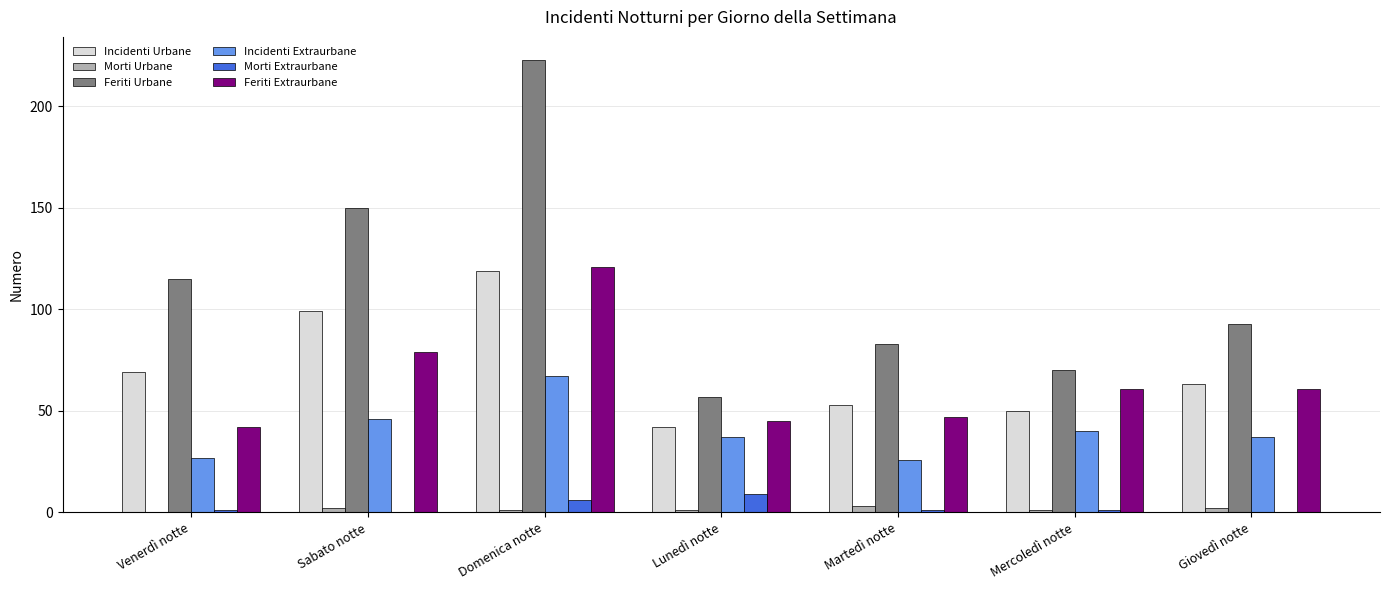

Reading left to right, transcribe all the data shown in this chart.

Incidenti Urbane: Venerdì notte=69	Sabato notte=99	Domenica notte=119	Lunedì notte=42	Martedì notte=53	Mercoledì notte=50	Giovedì notte=63
Morti Urbane: Venerdì notte=0	Sabato notte=2	Domenica notte=1	Lunedì notte=1	Martedì notte=3	Mercoledì notte=1	Giovedì notte=2
Feriti Urbane: Venerdì notte=115	Sabato notte=150	Domenica notte=223	Lunedì notte=57	Martedì notte=83	Mercoledì notte=70	Giovedì notte=93
Incidenti Extraurbane: Venerdì notte=27	Sabato notte=46	Domenica notte=67	Lunedì notte=37	Martedì notte=26	Mercoledì notte=40	Giovedì notte=37
Morti Extraurbane: Venerdì notte=1	Sabato notte=0	Domenica notte=6	Lunedì notte=9	Martedì notte=1	Mercoledì notte=1	Giovedì notte=0
Feriti Extraurbane: Venerdì notte=42	Sabato notte=79	Domenica notte=121	Lunedì notte=45	Martedì notte=47	Mercoledì notte=61	Giovedì notte=61